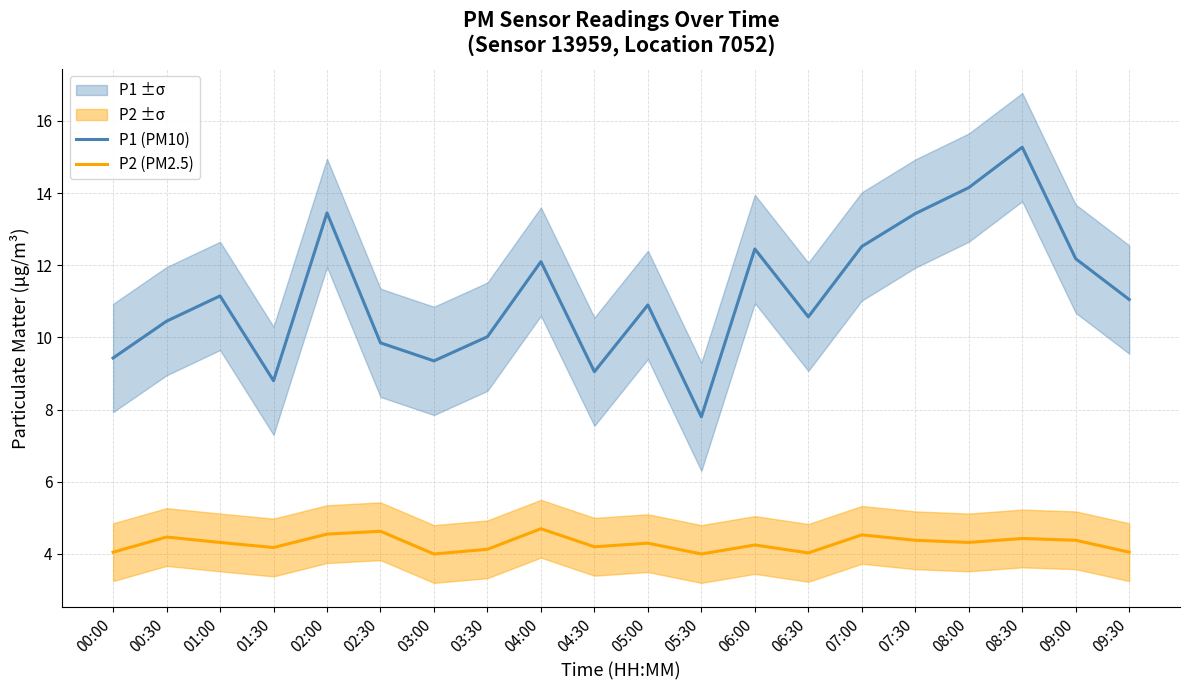

How many interior local peaks does the P1 (PM10) series have?

6